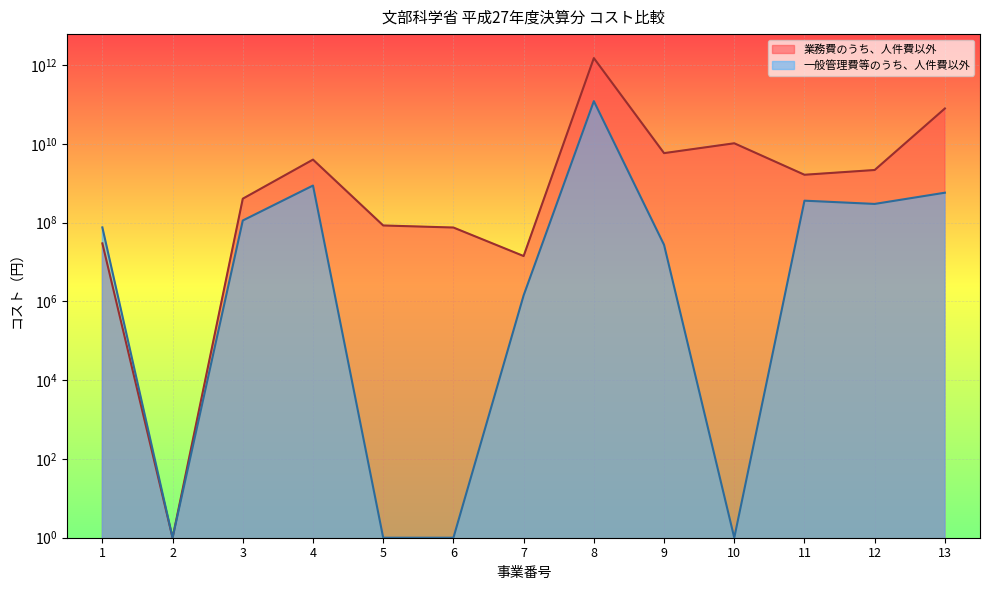

At how many categories does at least one series exceed 593484510305?

1